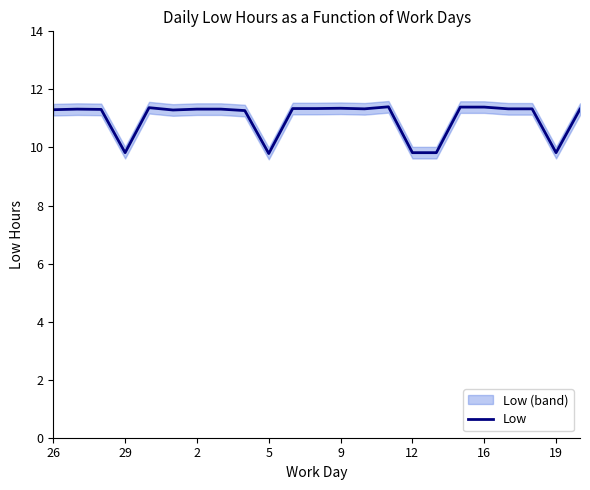

Reading left to right, list all the values displayed in this chart.

11.3	11.3	11.3	9.8	11.4	11.3	11.3	11.3	11.3	9.8	11.3	11.3	11.3	11.3	11.4	9.8	9.8	11.4	11.4	11.3	11.3	9.8	11.3